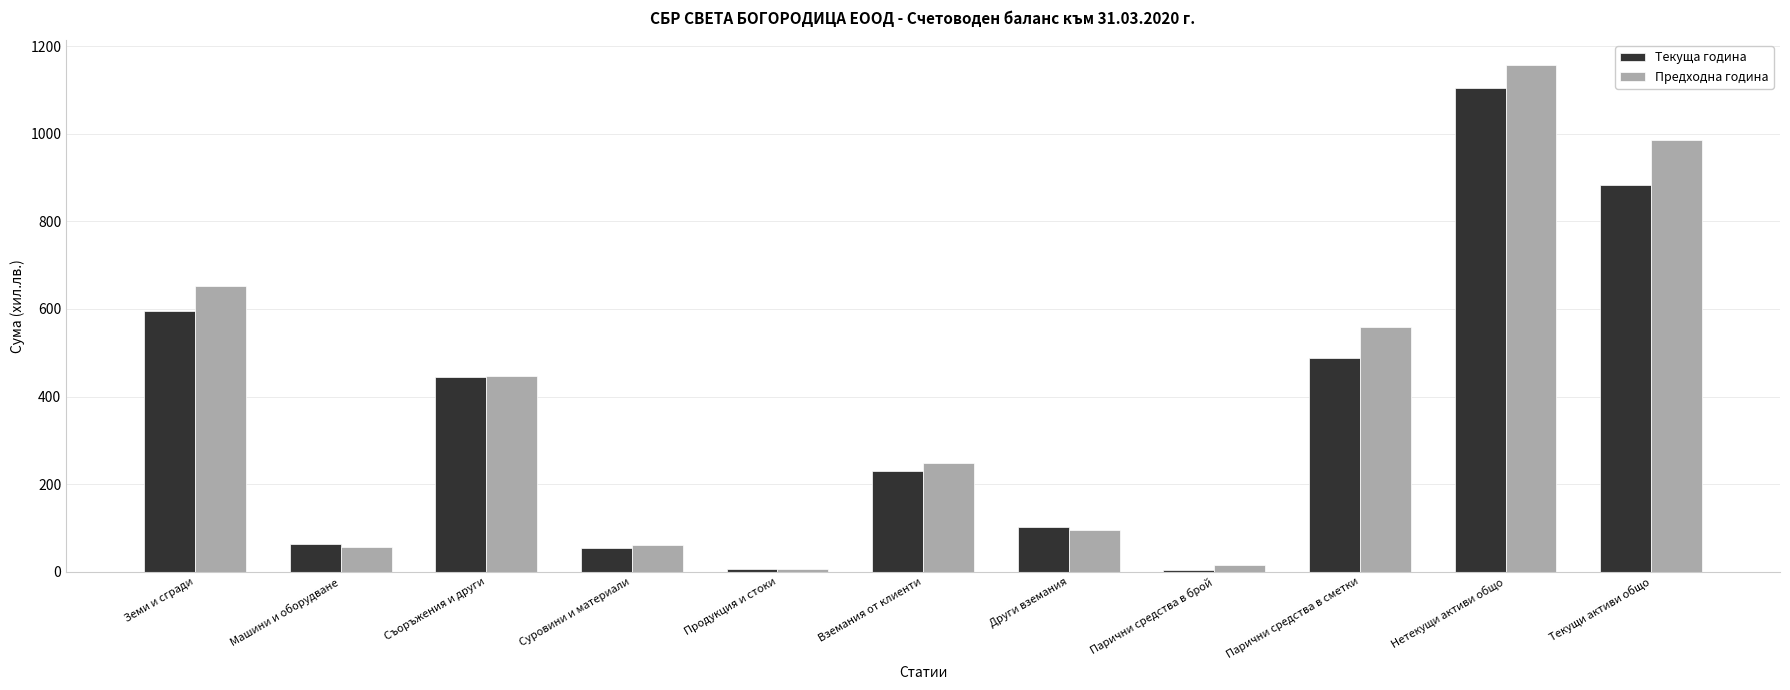

Is it true that Текуща година equals 389 at Нетекущи активи общо?

False